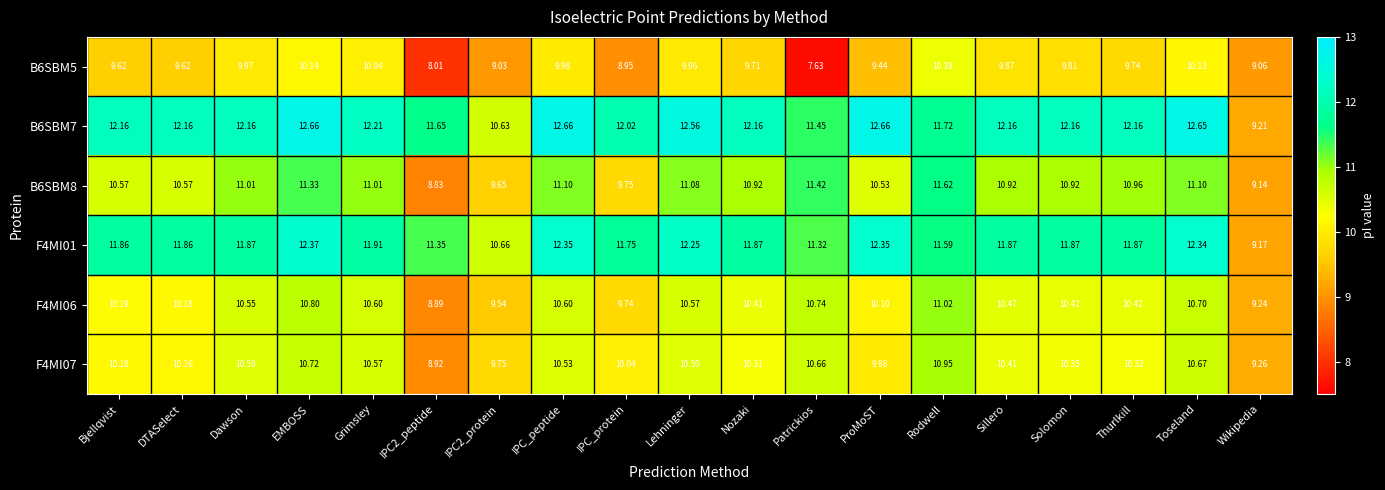

At which label does F4MI01 first exceed 11?

Bjellqvist